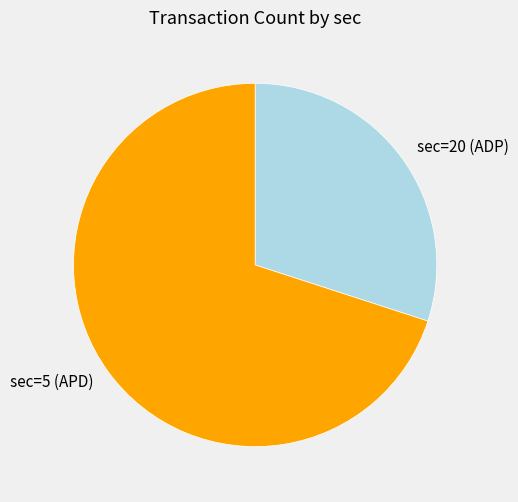

Is it true that sec=20 (ADP) is 30% of the pie?

True